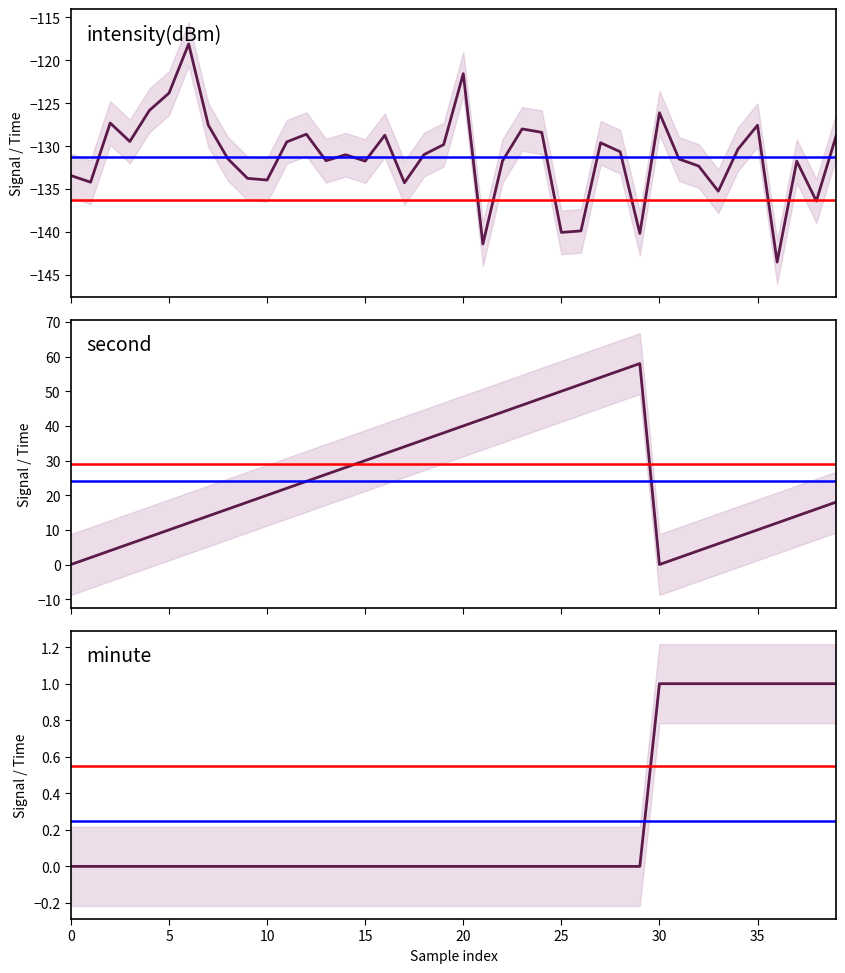

True or false: minute has a value of 0.0 at 20.

True